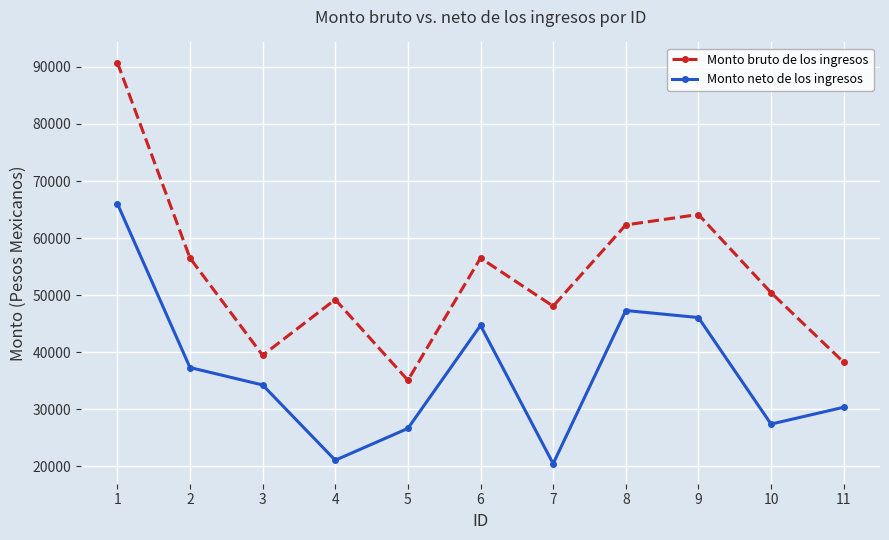

What is the difference between the maximum and second lowest values in the Monto neto de los ingresos series?

44979.8